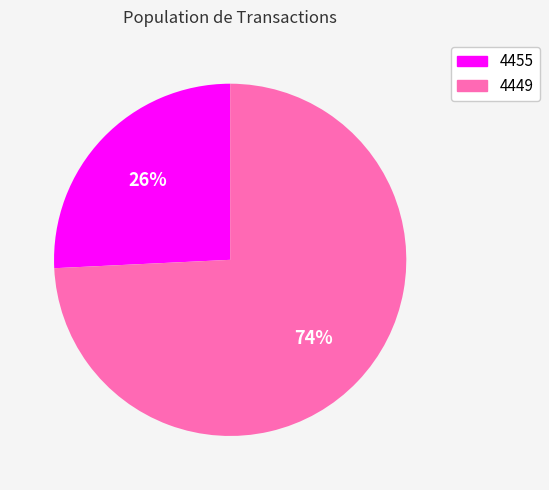

Is it true that 4455 is 26% of the pie?

True